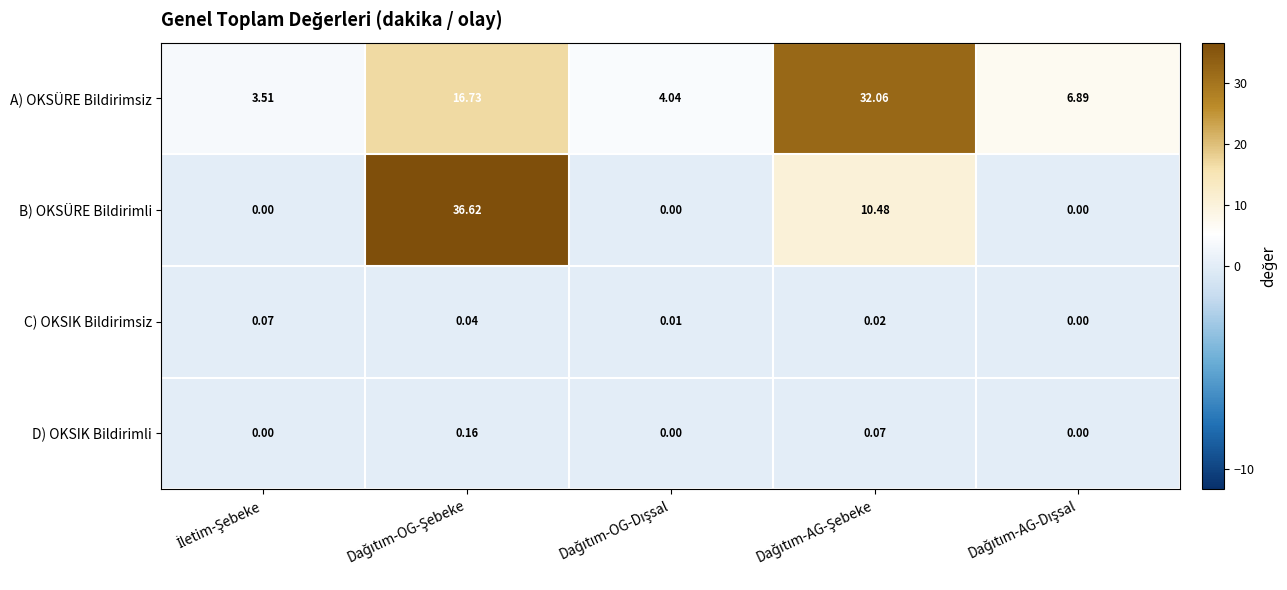

Which series has the largest total across all categories?

A) OKSÜRE Bildirimsiz